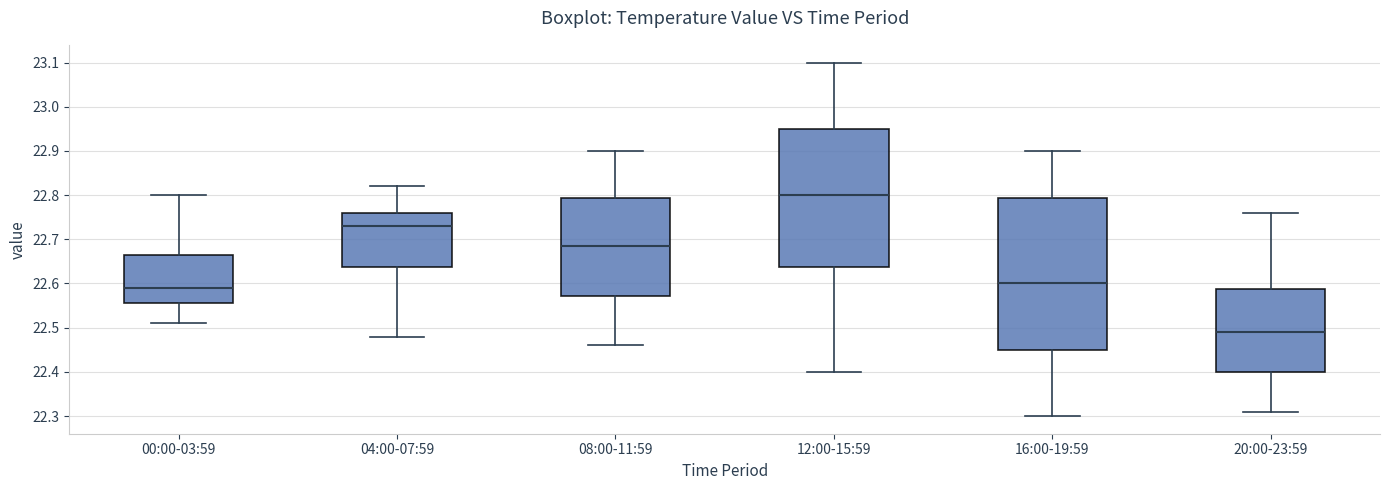

Comparing the boxes themselves (not the whiskers), which one is the tallest?

16:00-19:59